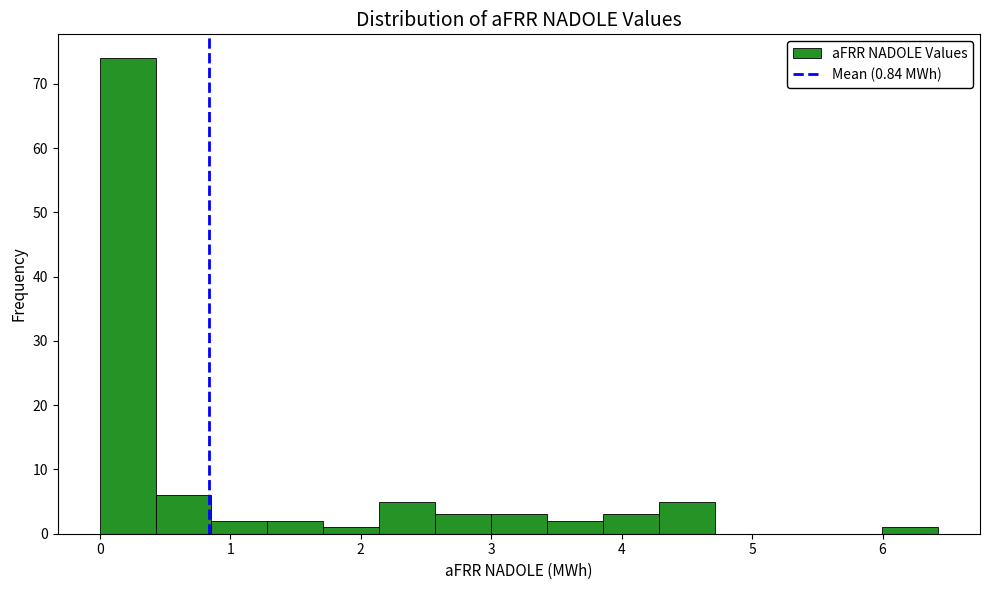

Reading left to right, list every bar in this chart as the range it spans on the x-axis followed by its height. Neither the bar edges nor the heights are printed on the chart, so give them approximately, as read against the axes.

0.0 to 0.4: 74
0.4 to 0.9: 6
0.9 to 1.3: 2
1.3 to 1.7: 2
1.7 to 2.1: 1
2.1 to 2.6: 5
2.6 to 3.0: 3
3.0 to 3.4: 3
3.4 to 3.9: 2
3.9 to 4.3: 3
4.3 to 4.7: 5
4.7 to 5.1: 0
5.1 to 5.6: 0
5.6 to 6.0: 0
6.0 to 6.4: 1